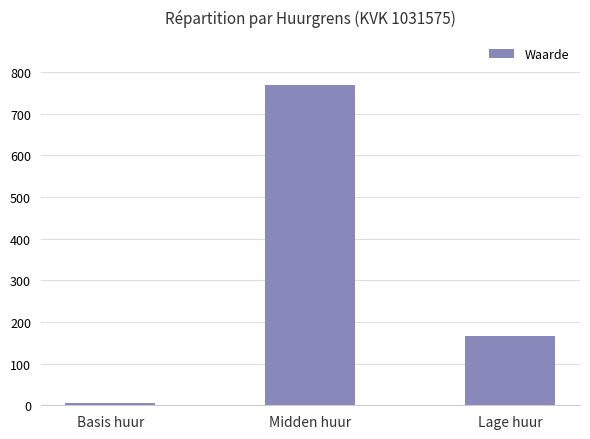

What is the change in value from Basis huur to Lage huur?

+161